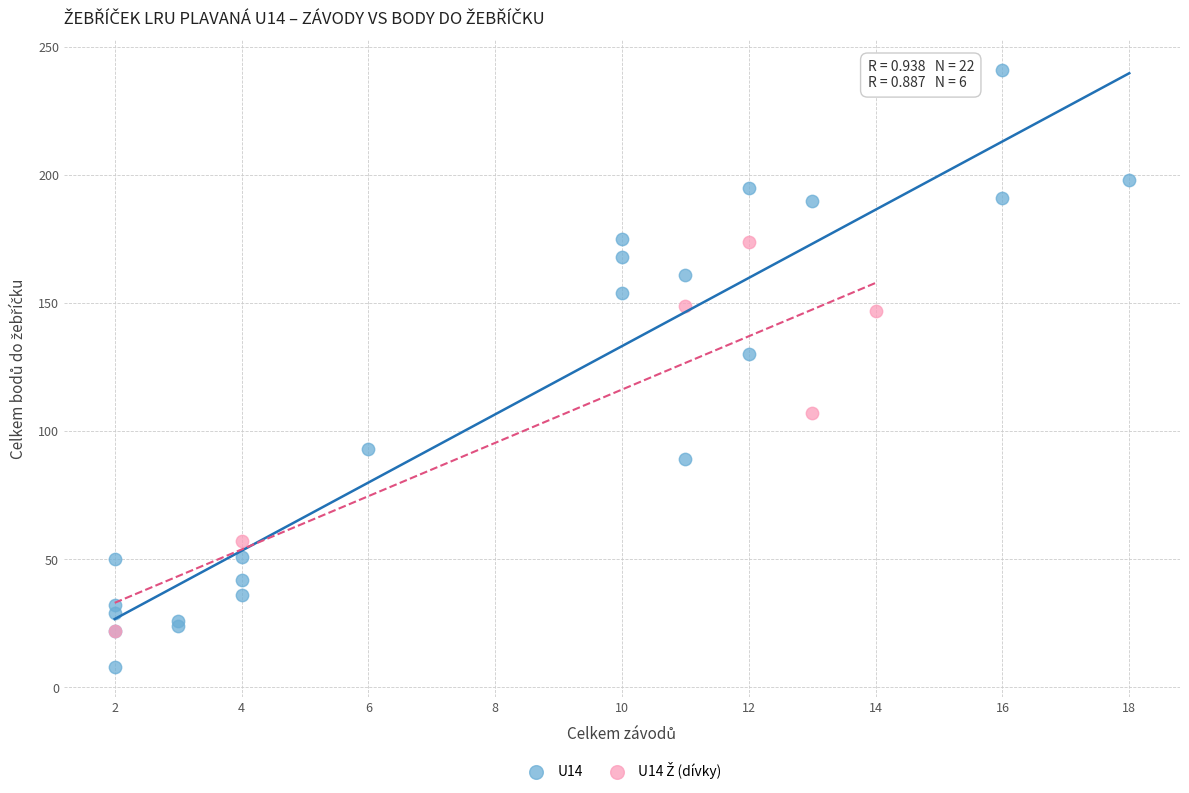

Which series has the largest Y range (max minus min)?

U14